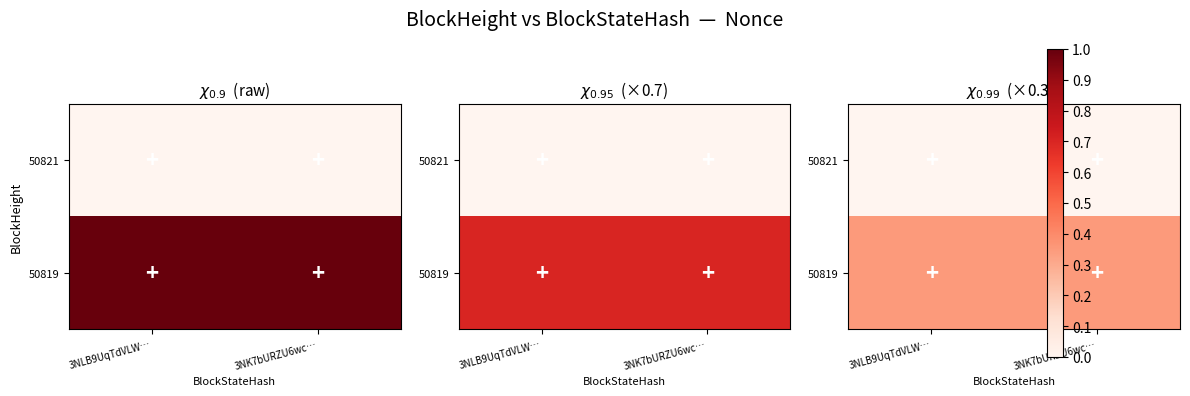

Rank the categories by 50821 value from highest to lowest.

3NLB9UqTdVLW…, 3NK7bURZU6wc…